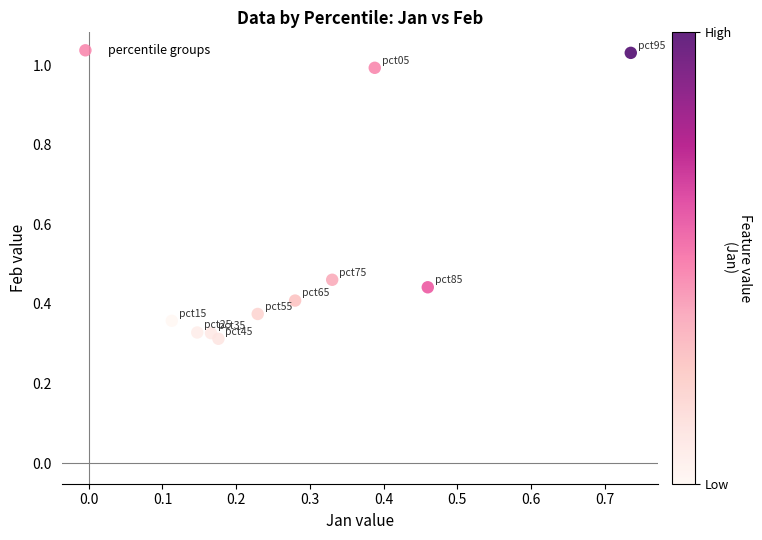

What is the range of Y values (max minus min)?

0.7